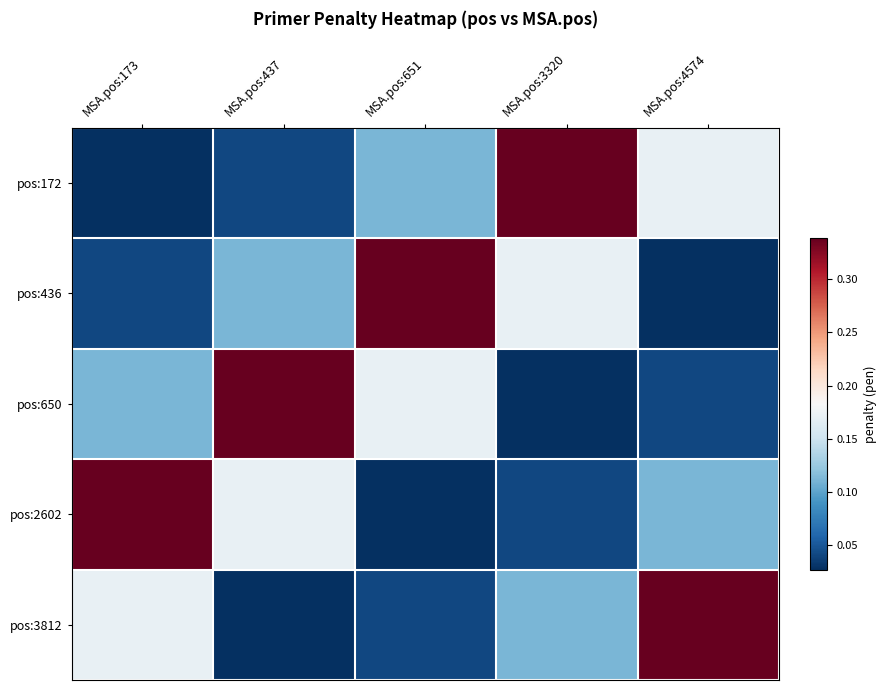

Between MSA.pos:173 and MSA.pos:4574, which series saw the biggest shift?

pos:2602